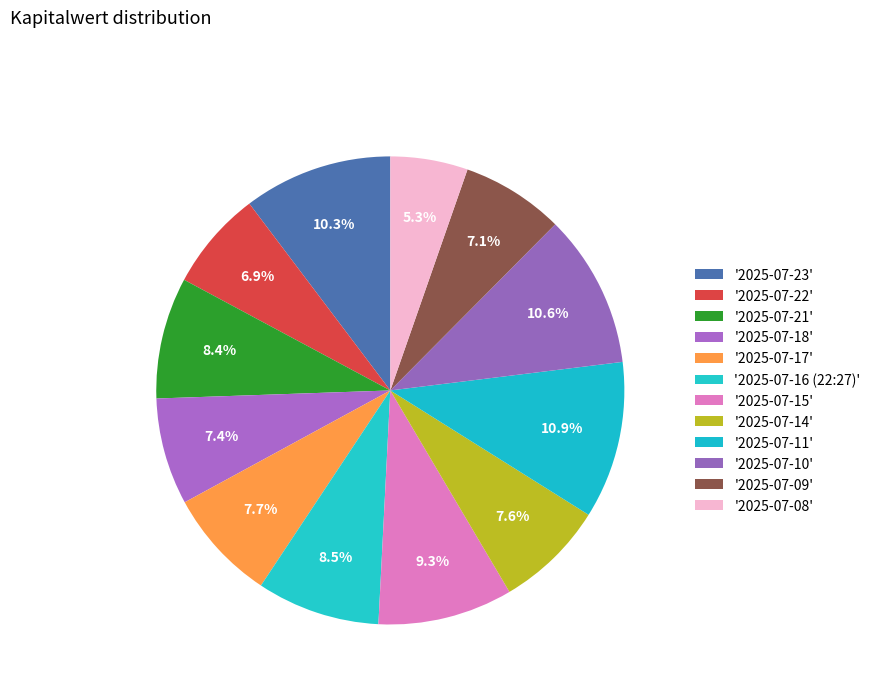

To the nearest percent, what is the difference between the largest and smallest slice percentages?

6%